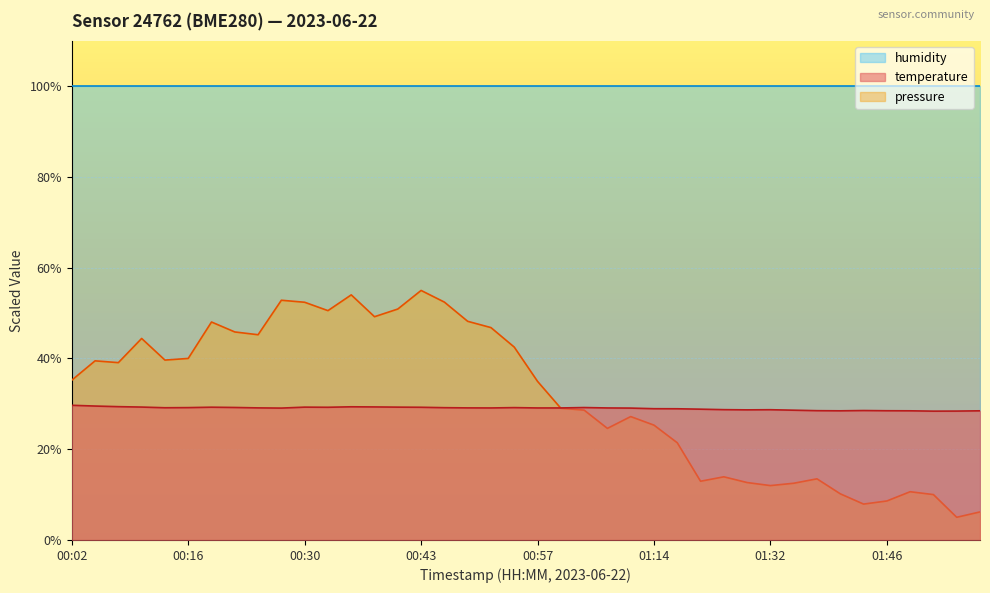

At which label is the value closest to 29?

01:14